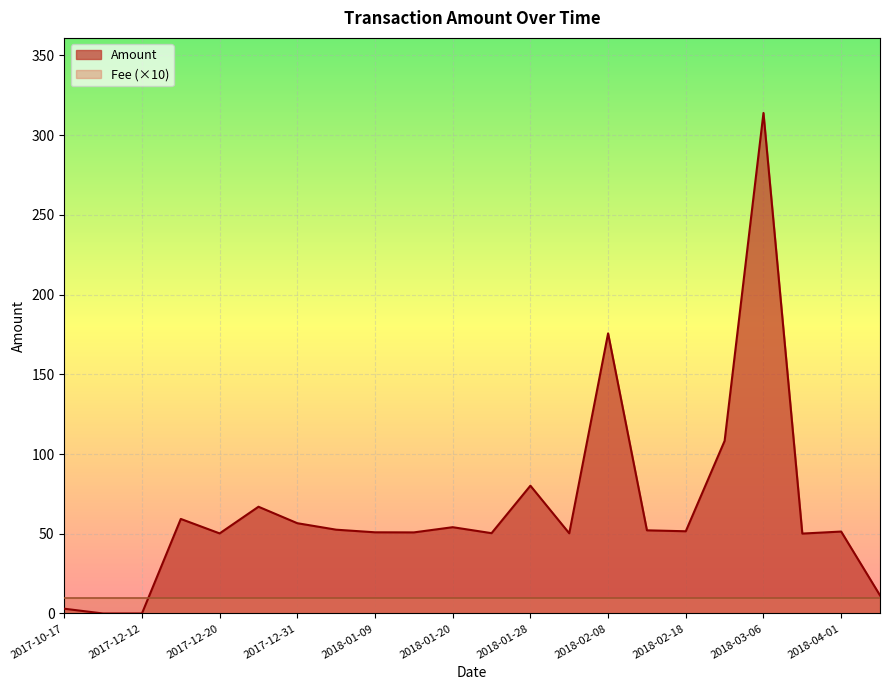

What is the difference between the maximum and second lowest values?

313.8